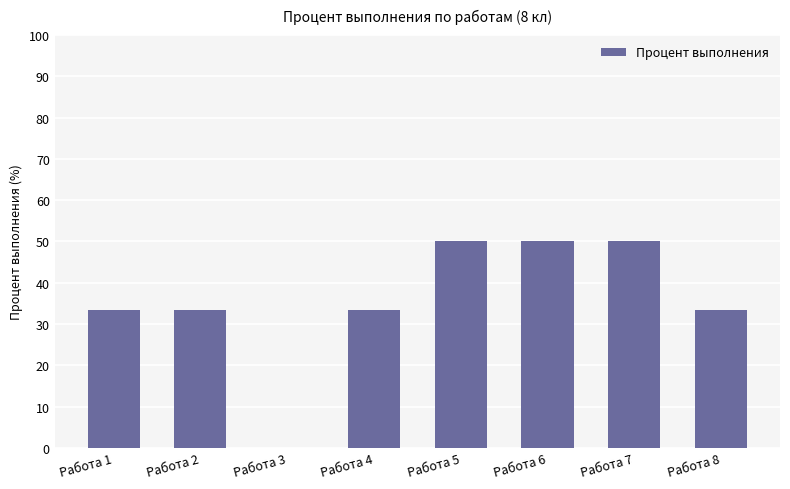

What value does the data have at Работа 7?

50.0